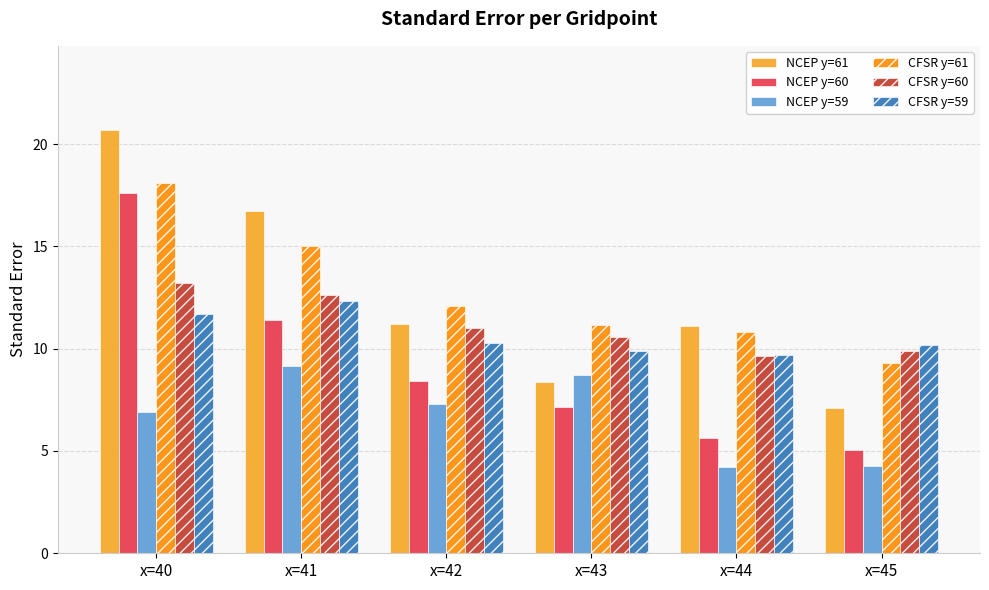

List the series in order of their peak value, lowest first.

NCEP y=59, CFSR y=59, CFSR y=60, NCEP y=60, CFSR y=61, NCEP y=61